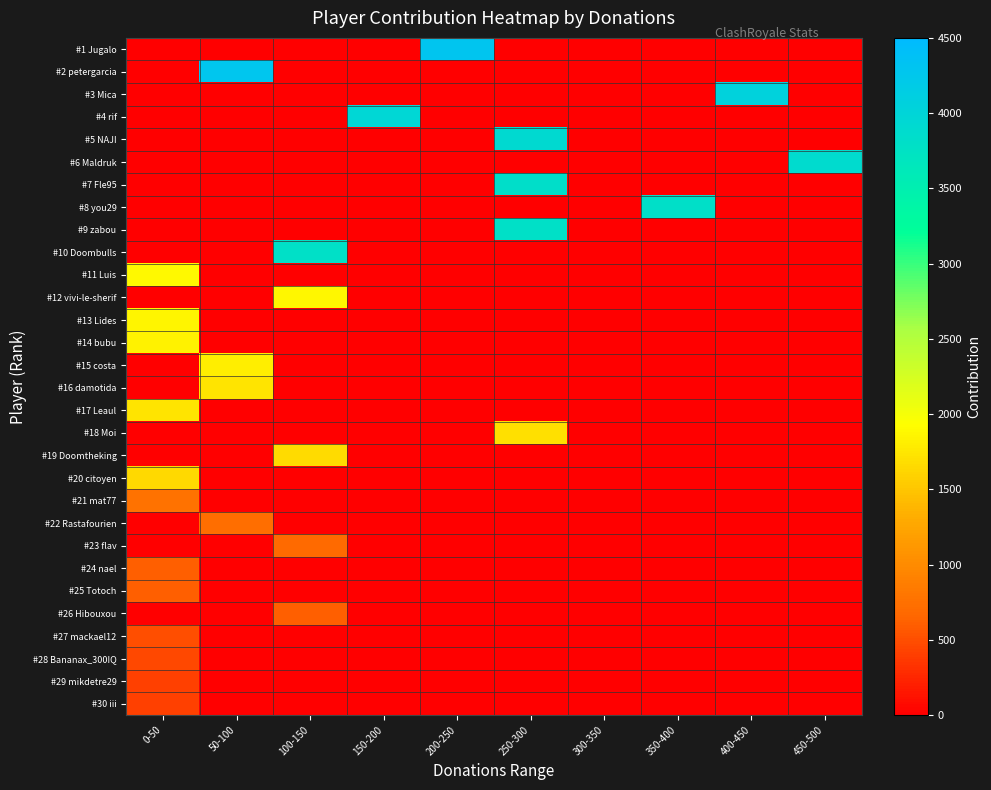

Which series has the largest total across all categories?

#1 Jugalo